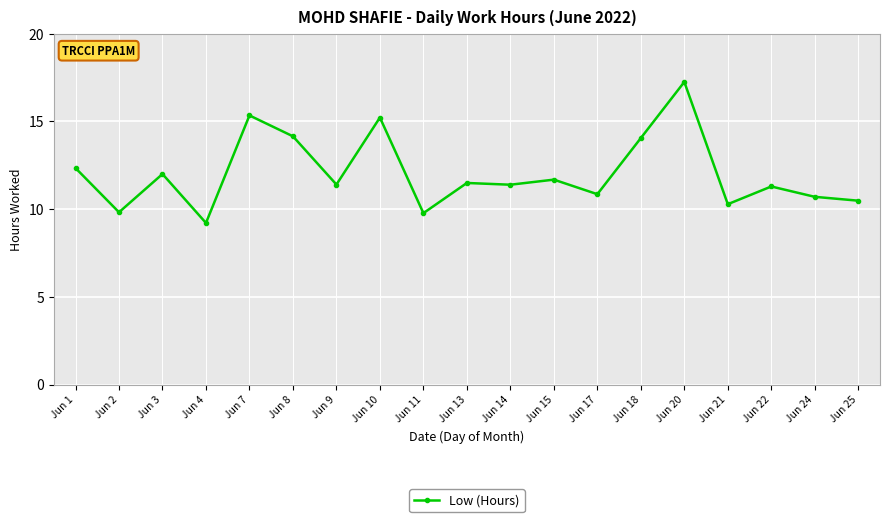

Is this an area chart (filled region under the line)?

No